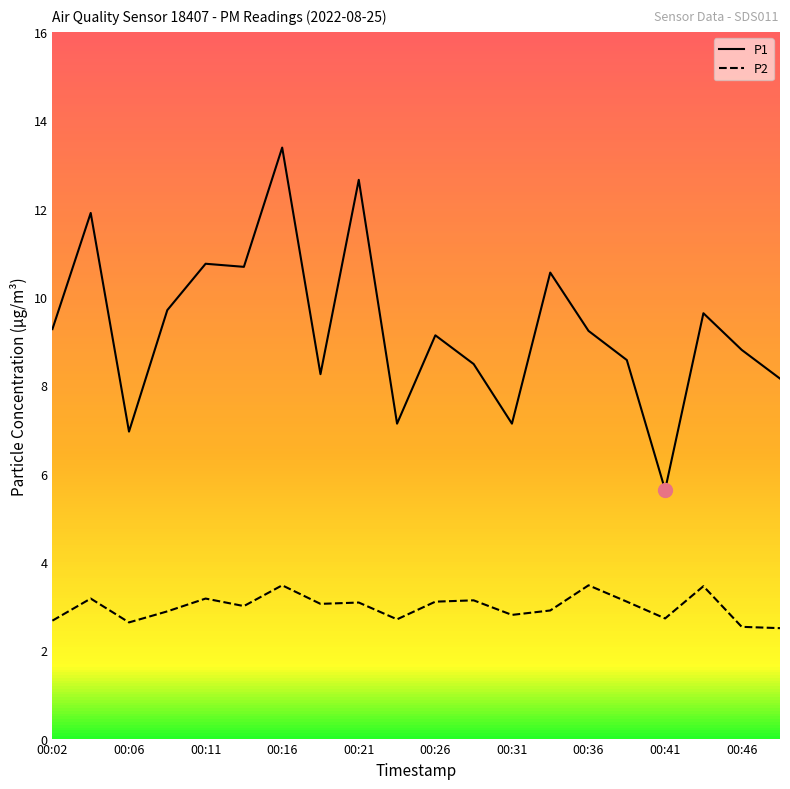

Which series has the widest spread of values?

P1